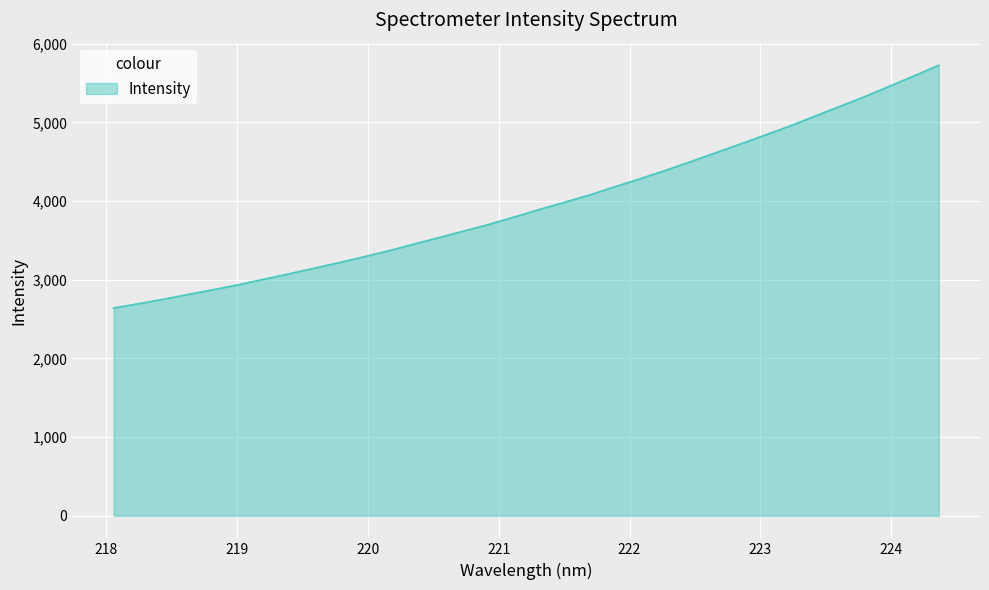

Does the chart have visible grid lines?

Yes